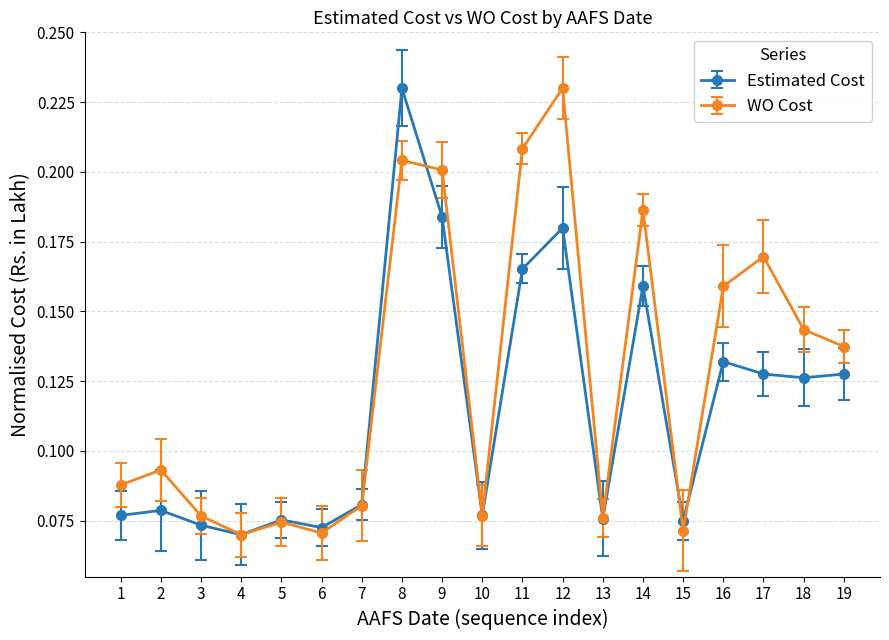

What is the sum of all Estimated Cost values?

2.2